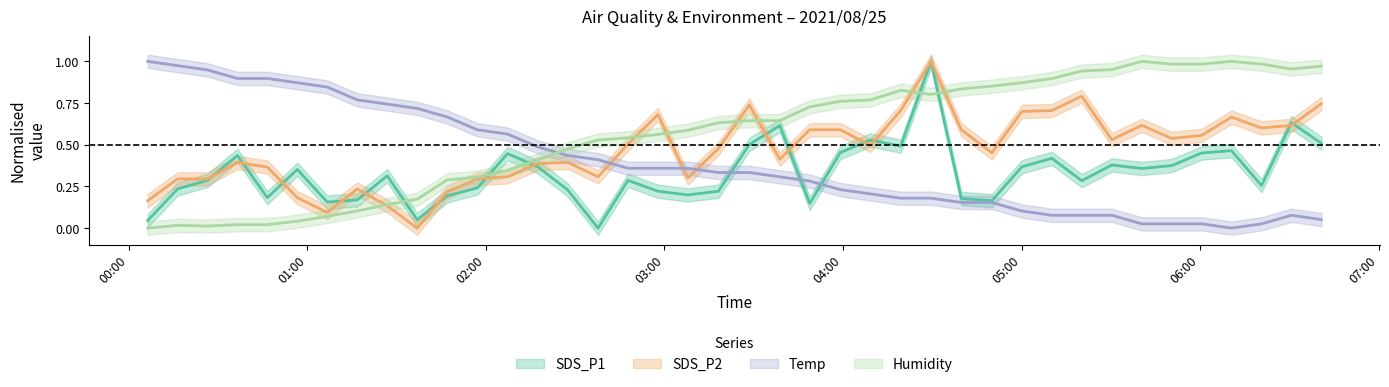

Rank the series by their maximum value, from highest to lowest.

Humidity, SDS_P1, Temp, SDS_P2